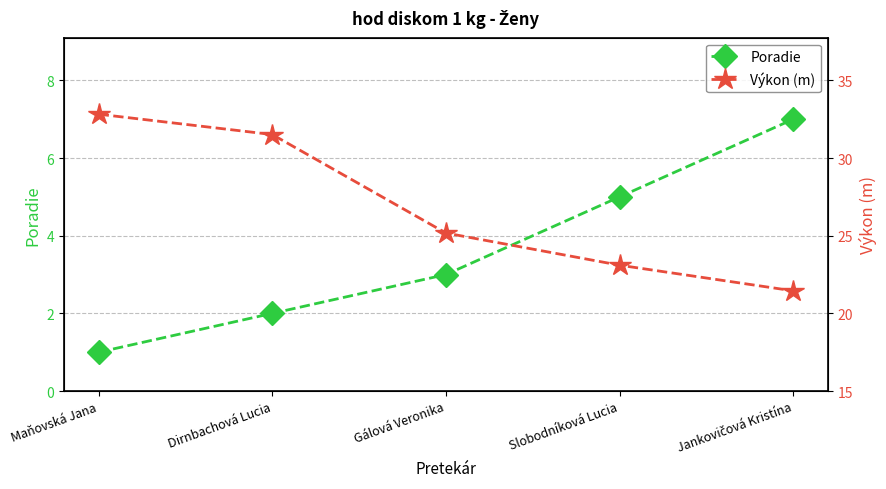

True or false: Výkon (m) and Poradie cross at least once.

False